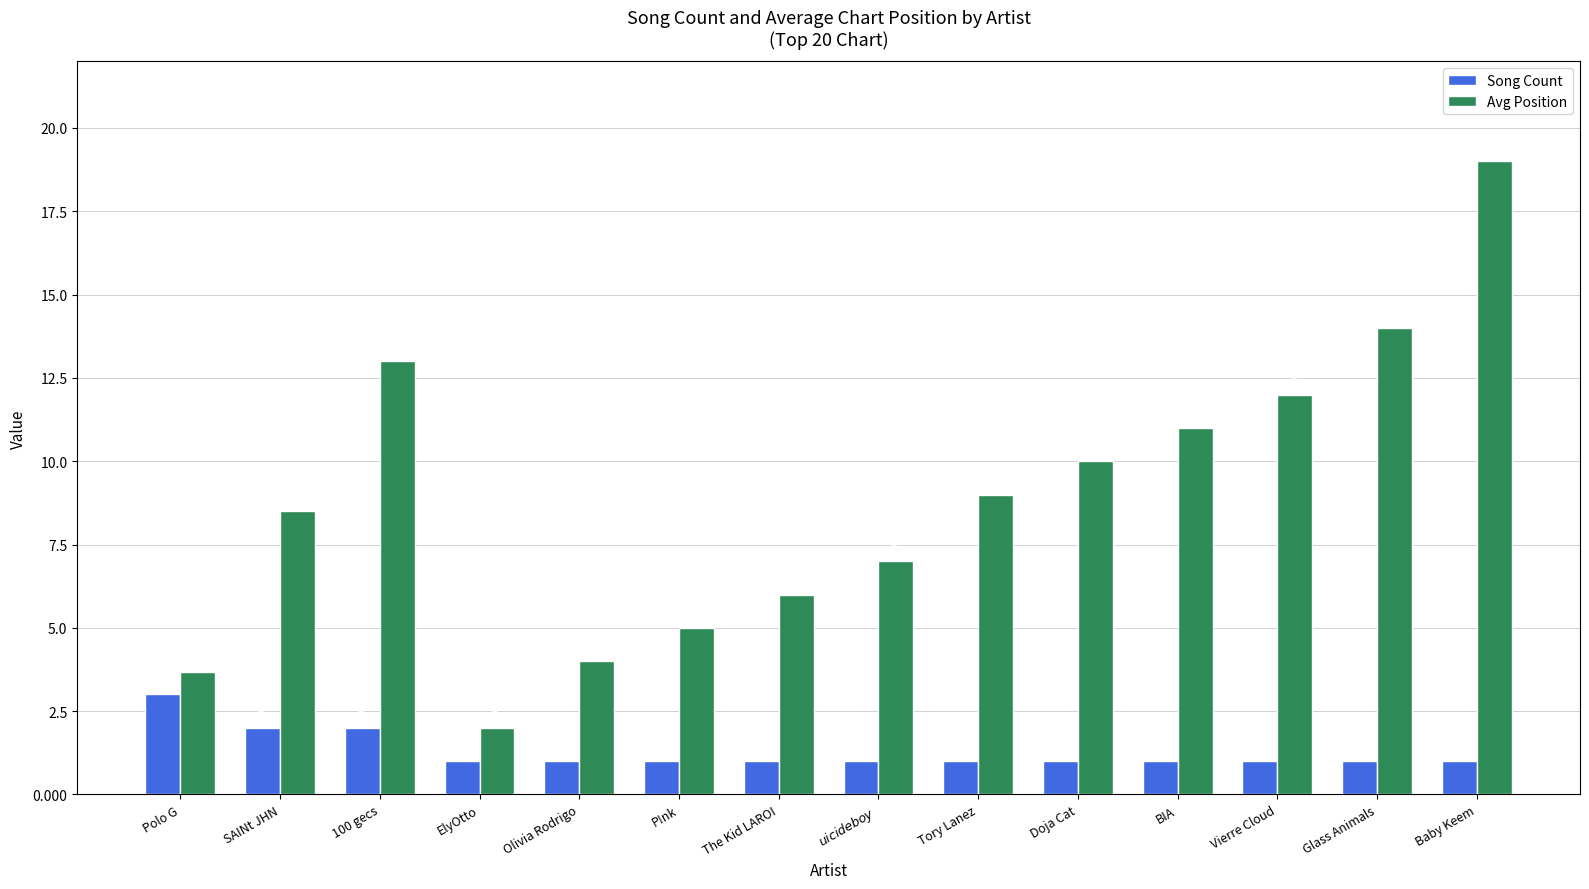

What is the maximum value for Avg Position?

19.0